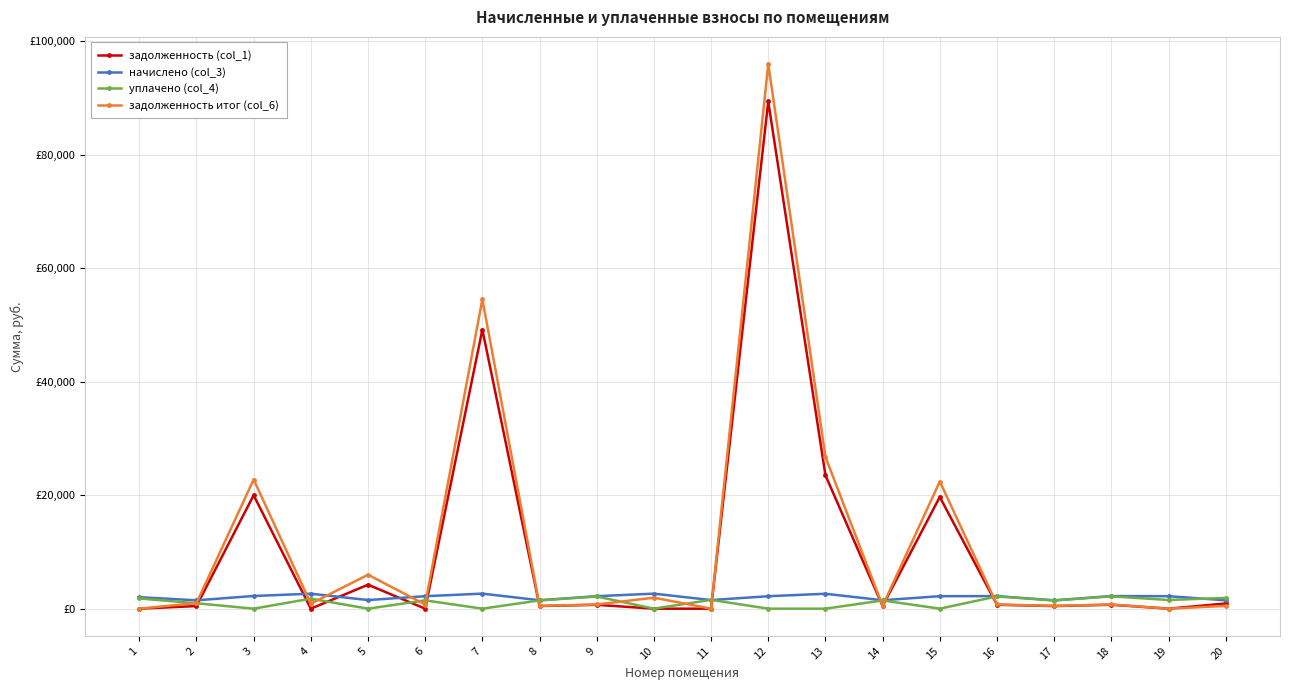

Reading right to left, list all the values displayed in this chart.

задолженность (col_1): 20=913.7	19=0.0	18=690.1	17=456.9	16=687.7	15=19681.6	14=461.7	13=23501.0	12=89378.6	11=0.0	10=0.0	9=682.9	8=461.7	7=49169.6	6=0.0	5=4222.4	4=0.0	3=19991.3	2=461.8	1=0.0
начислено (col_3): 20=1470.3	19=2197.8	18=2220.9	17=1470.3	16=2213.2	15=2201.6	14=1485.7	13=2628.9	12=2193.9	11=1516.5	10=2648.1	9=2197.8	8=1485.7	7=2652.0	6=2197.8	5=1516.5	4=2640.4	3=2236.3	2=1474.2	1=2024.6
уплачено (col_4): 20=1894.0	19=1533.0	18=2170.7	17=1437.1	16=2163.2	15=0.0	14=1452.1	13=0.0	12=0.0	11=1550.8	10=0.0	9=2148.1	8=1452.1	7=0.0	6=1465.2	5=0.0	4=1760.3	3=0.0	2=953.2	1=1805.0
задолженность итог (col_6): 20=490.1	19=0.0	18=740.3	17=490.1	16=737.7	15=22404.0	14=495.2	13=26751.7	12=95952.1	11=0.0	10=1940.1	9=736.9	8=495.2	7=54507.8	6=732.6	5=5979.6	4=880.1	3=22756.5	2=983.7	1=0.0